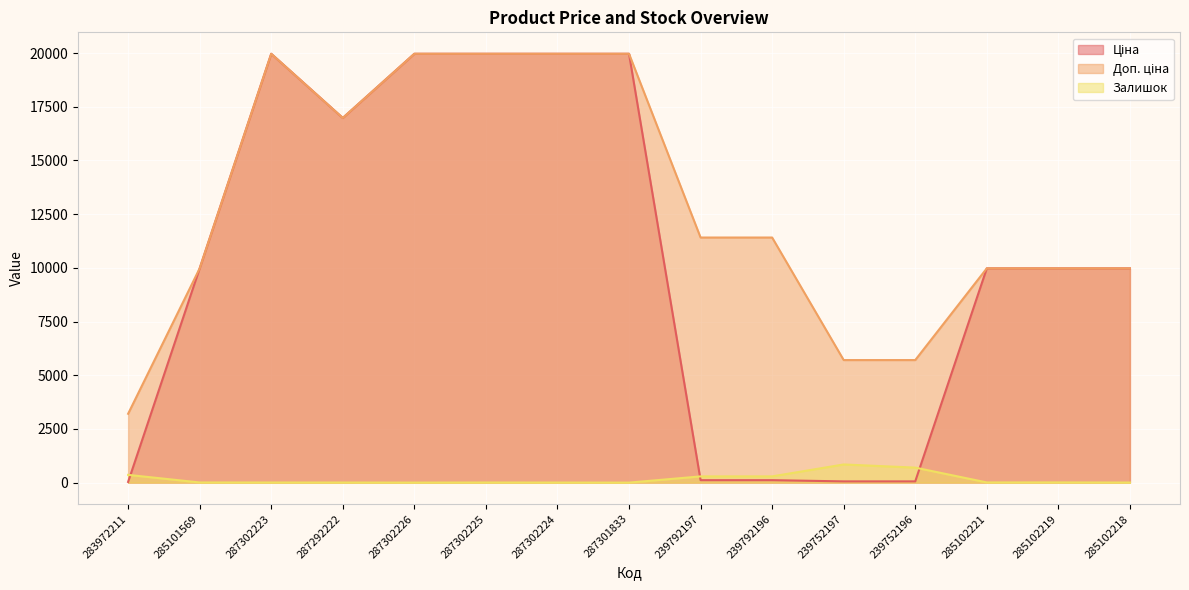

What is the total value across all series at 287302225?

39933.3